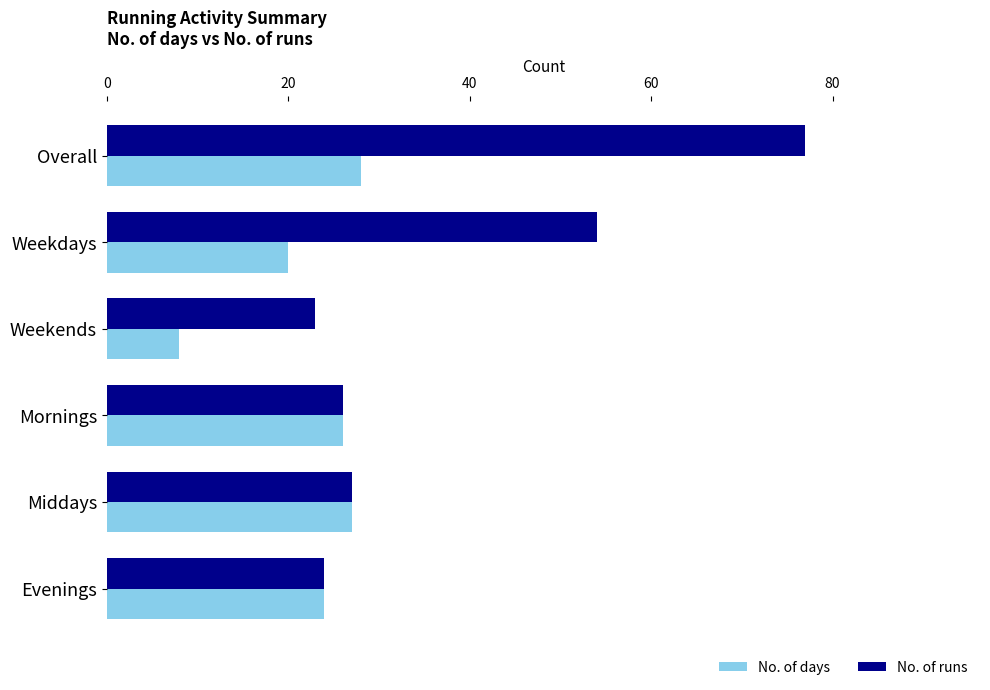

What is the difference between the maximum and minimum values in the No. of runs series?

54